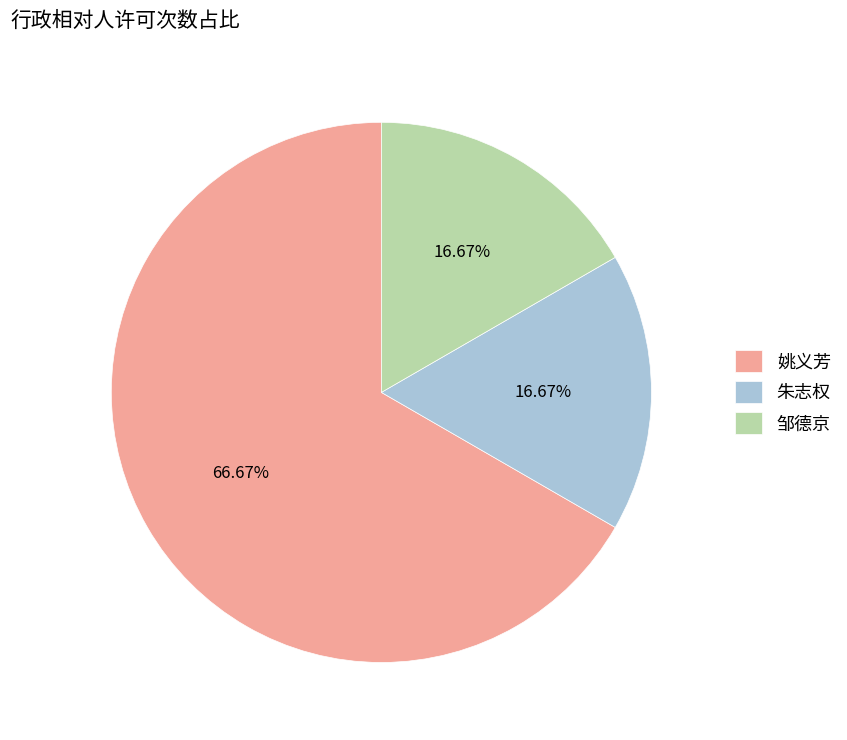

How many slices are in this pie chart?

3